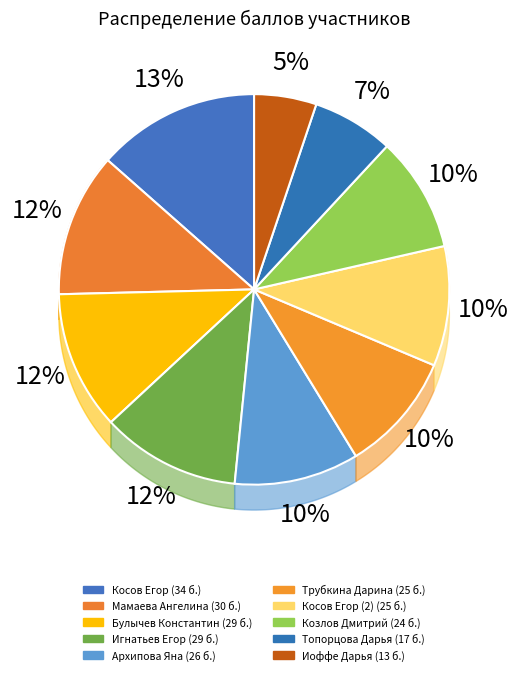

What percentage is the Мамаева Ангелина slice, to the nearest percent?

12%